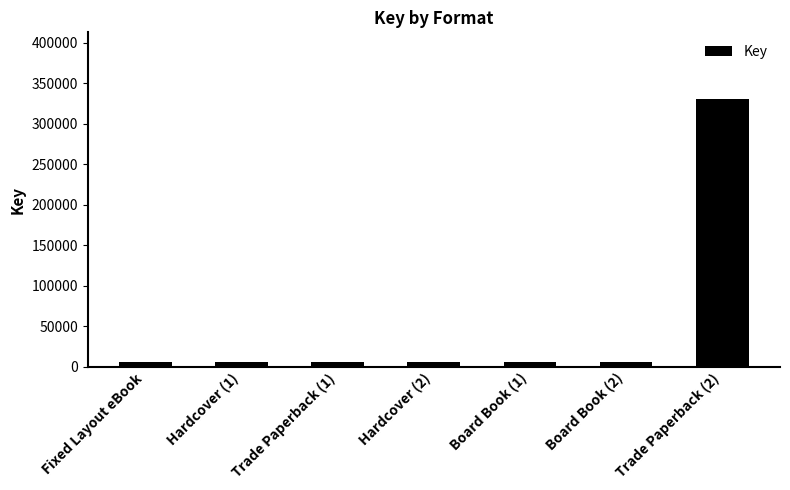

Approximately how many times larger is the value at Hardcover (1) compared to Board Book (1)?

1.0